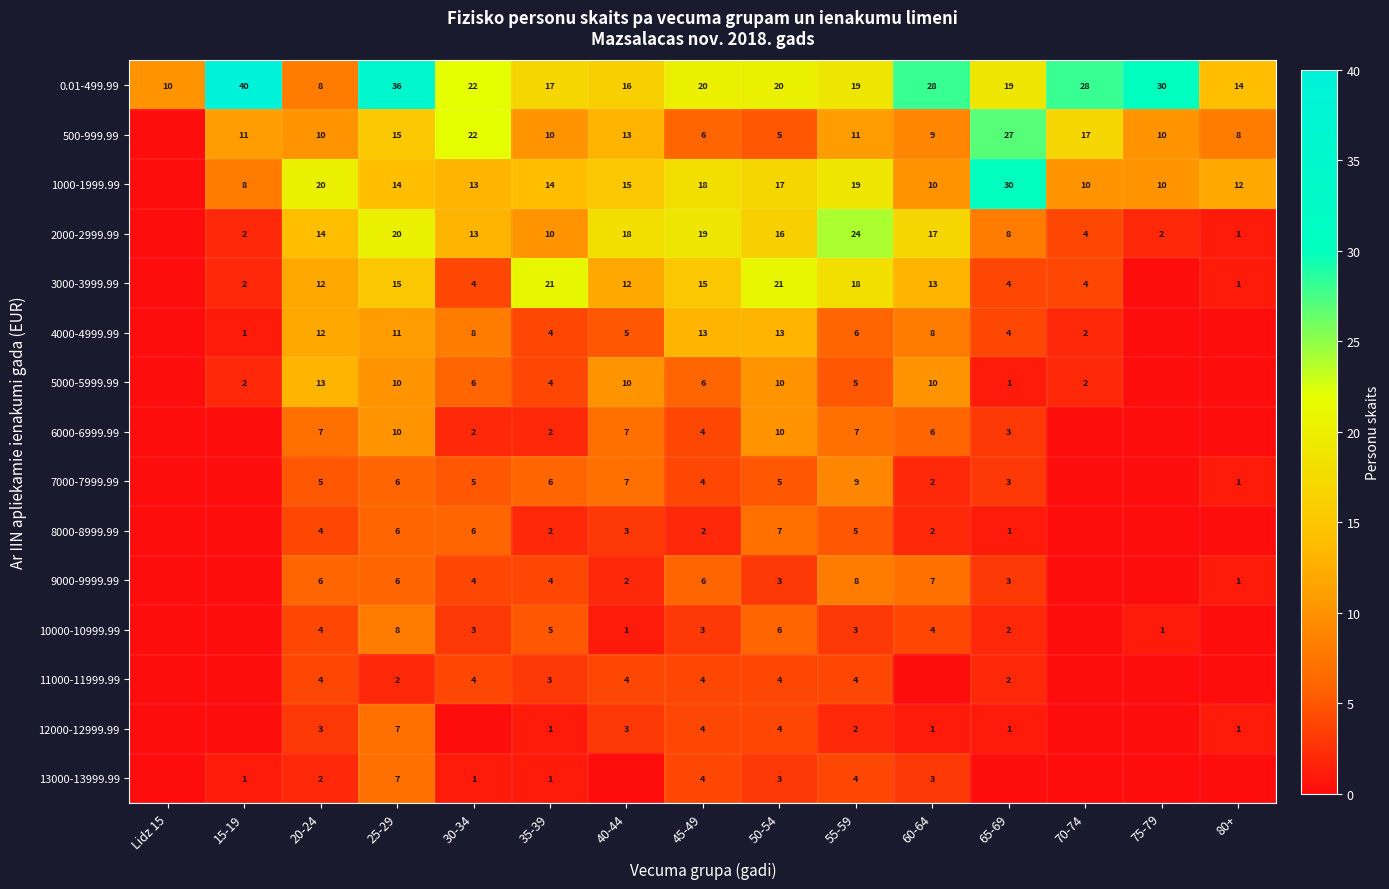

True or false: 12000-12999.99 has a value of 2 at 55-59.

True